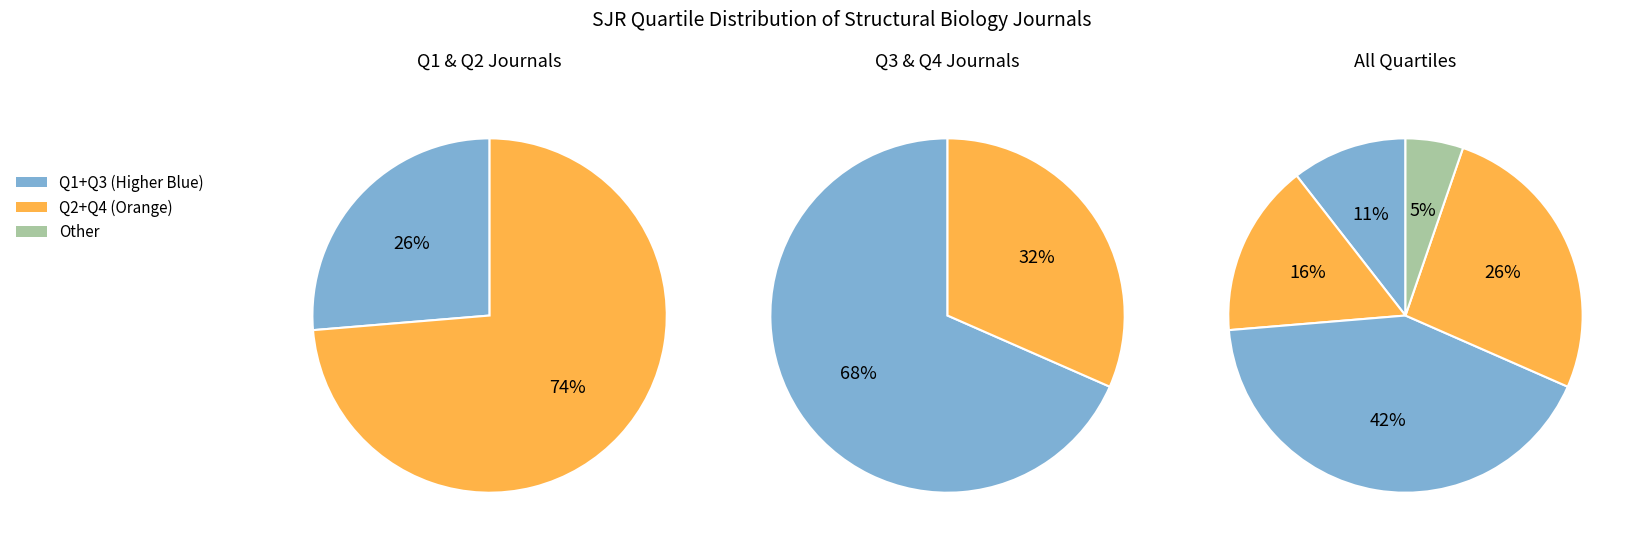

How many segments does this pie chart have?

5